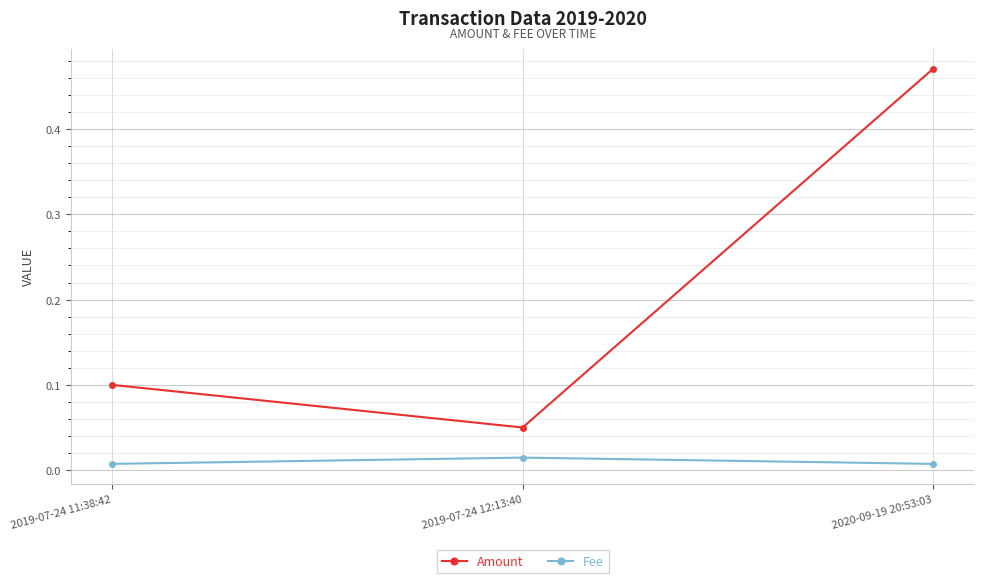

Between 2019-07-24 11:38:42 and 2020-09-19 20:53:03, which series saw the biggest shift?

Amount